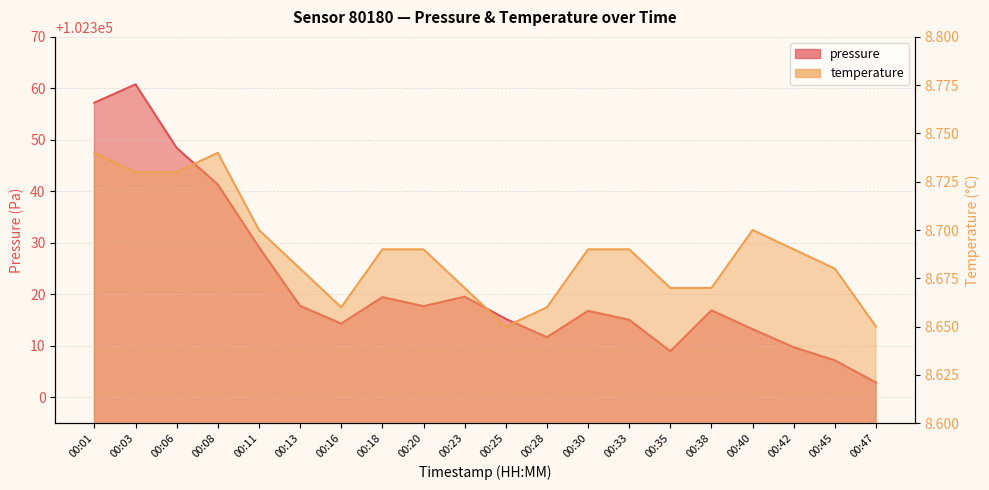

Where is the first local minimum for temperature?

00:16